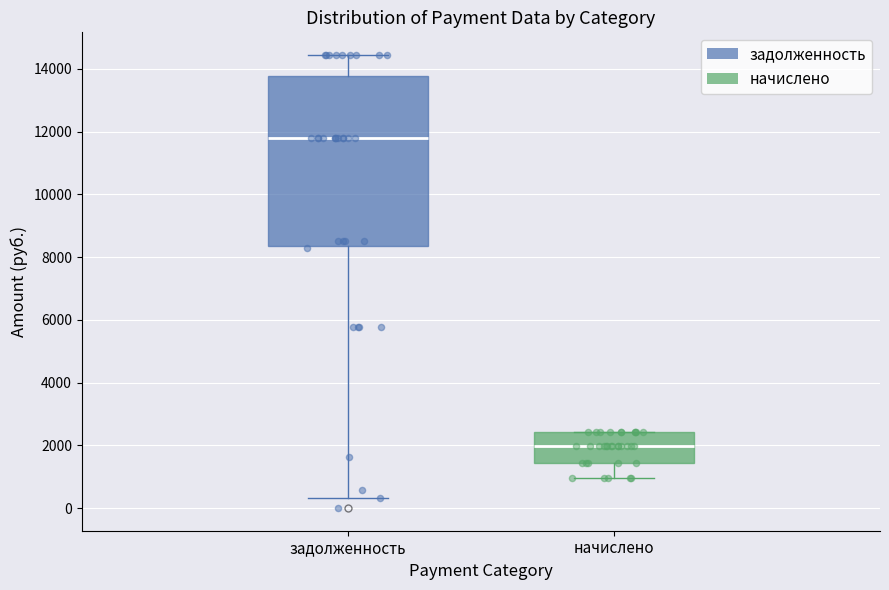

Where is the upper edge of the box for начислено on the y-axis? The values are not printed on the chart, so give them approximately, as read against the axis.

2400